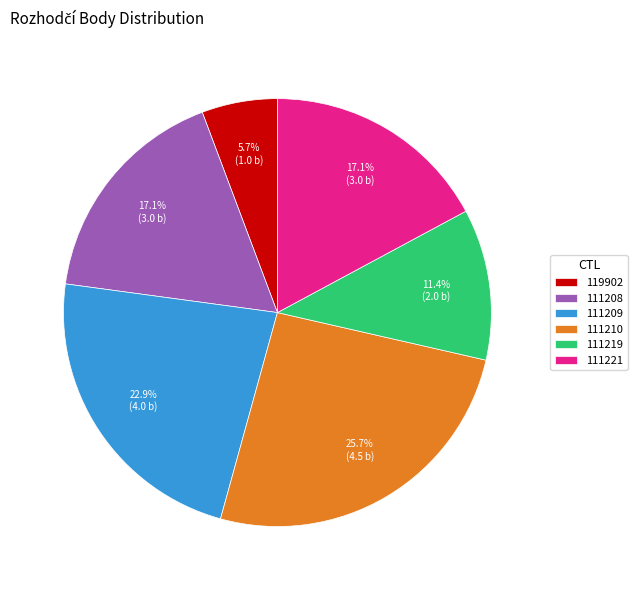

The 111219 slice represents 26% of the pie. True or false?

False